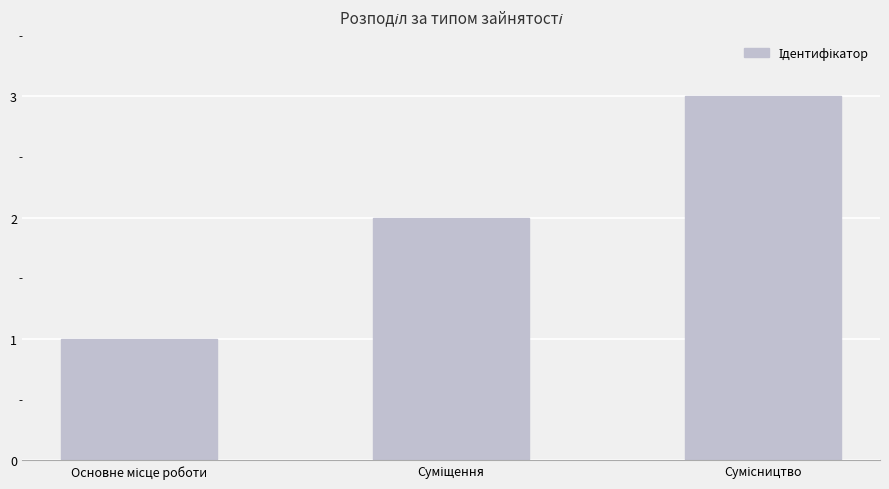

What is the value of the 2nd bar from the left?

2